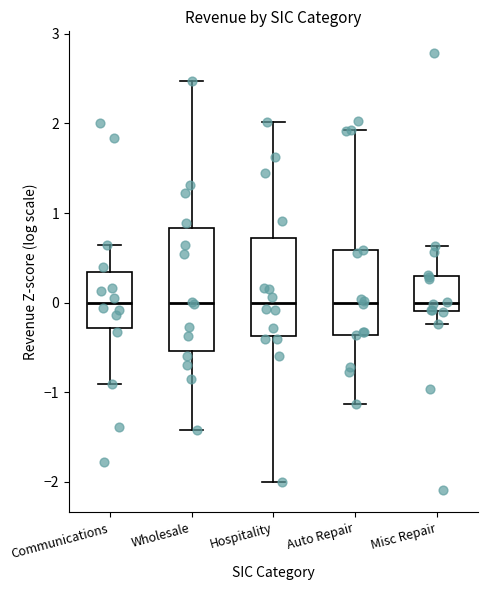

Reading left to right, read every box against the y-axis: the position of its median line, the range the box covers, and the ends of its whiskers. The values are not printed on the chart, so give them approximately, as read against the axis.

Communications: median 0.0, box -0.3 to 0.3, whiskers -0.9 to 0.6
Wholesale: median 0.0, box -0.5 to 0.8, whiskers -1.4 to 2.5
Hospitality: median 0.0, box -0.4 to 0.7, whiskers -2.0 to 2.0
Auto Repair: median 0.0, box -0.4 to 0.6, whiskers -1.1 to 1.9
Misc Repair: median 0.0, box -0.1 to 0.3, whiskers -0.2 to 0.6